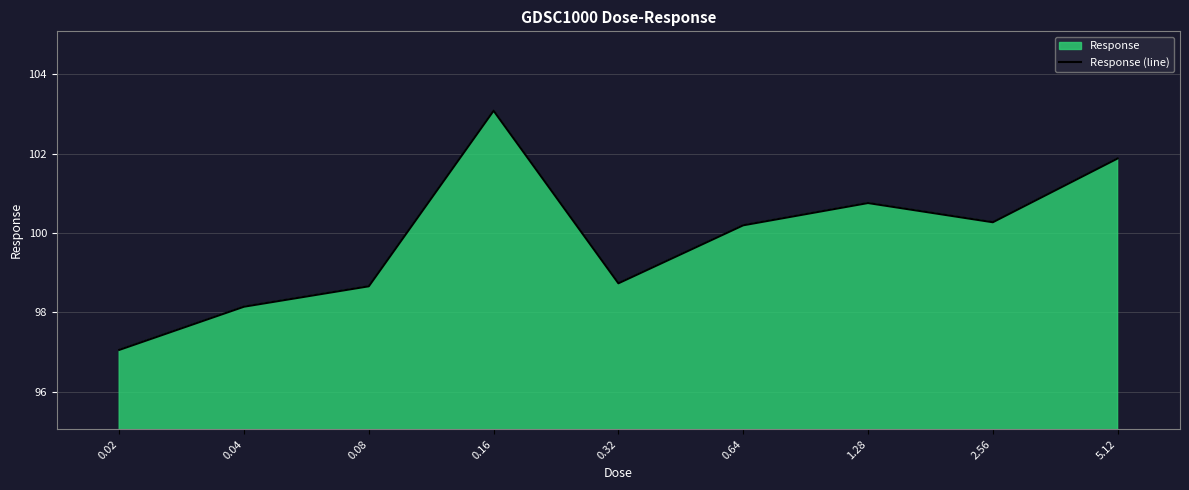

What is the label of the 9th point from the right?

0.02